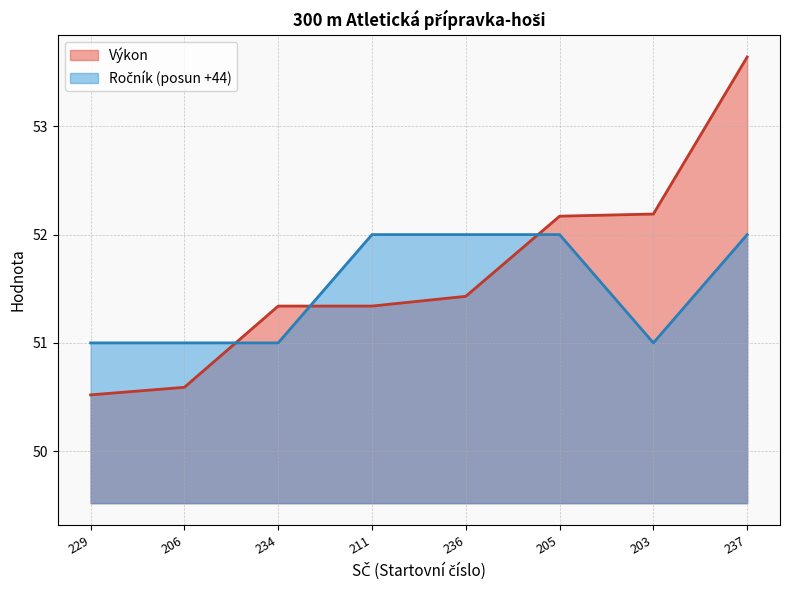

True or false: Výkon has more than 1 interior local peaks.

False